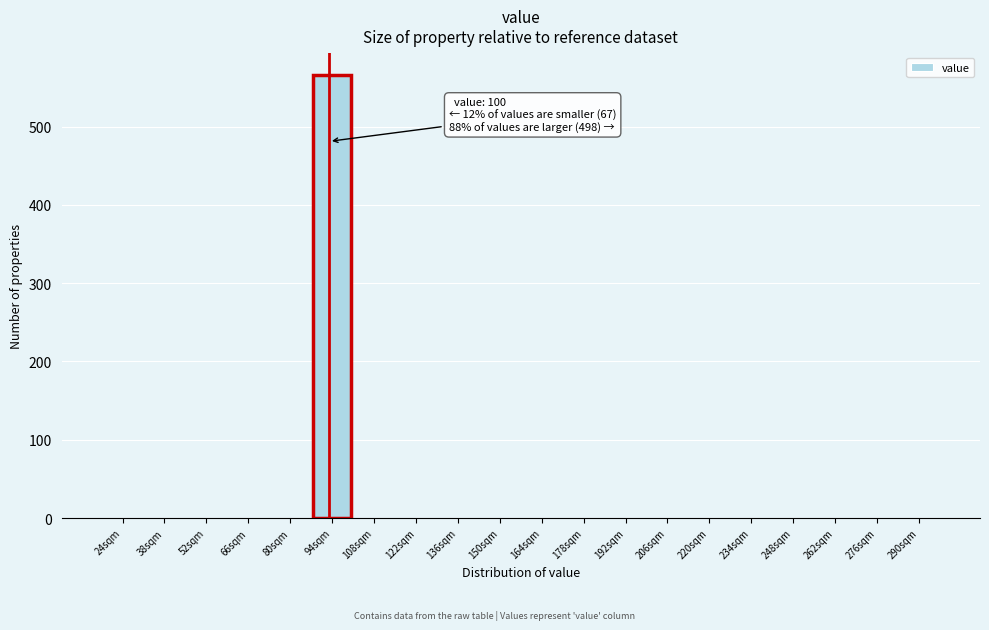

Reading right to left, transcribe all the data shown in this chart.

290sqm=0	276sqm=0	262sqm=0	248sqm=0	234sqm=0	220sqm=0	206sqm=0	192sqm=0	178sqm=0	164sqm=0	150sqm=0	136sqm=0	122sqm=0	108sqm=0	94sqm=566	80sqm=0	66sqm=0	52sqm=0	38sqm=0	24sqm=0